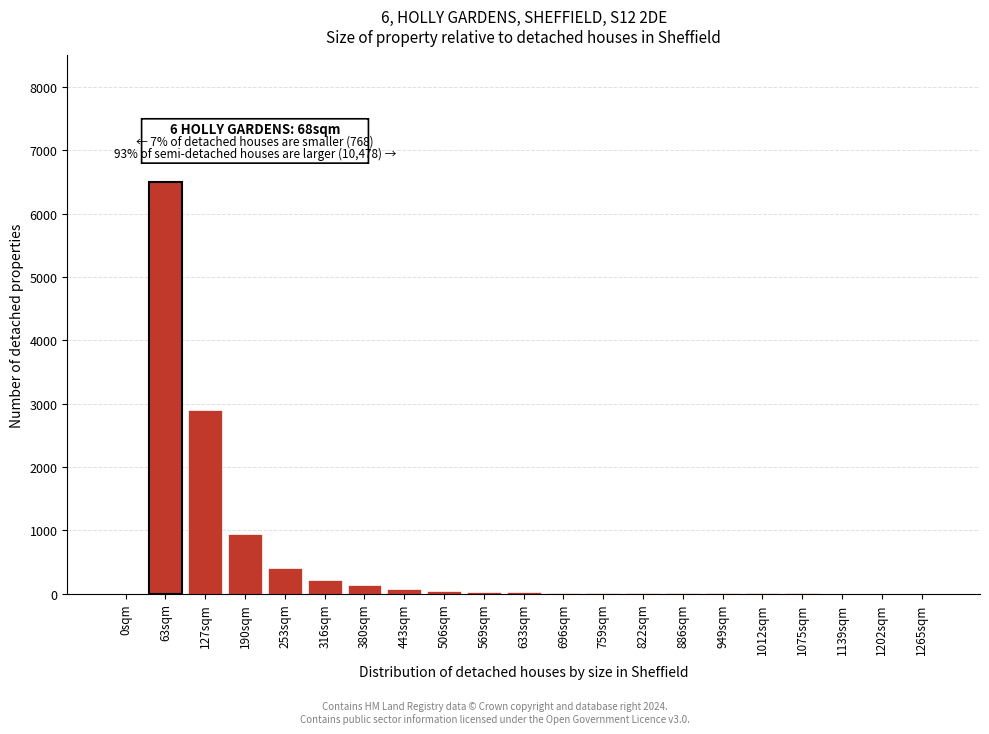

The chart shows a value of 715 at 253sqm. True or false?

False